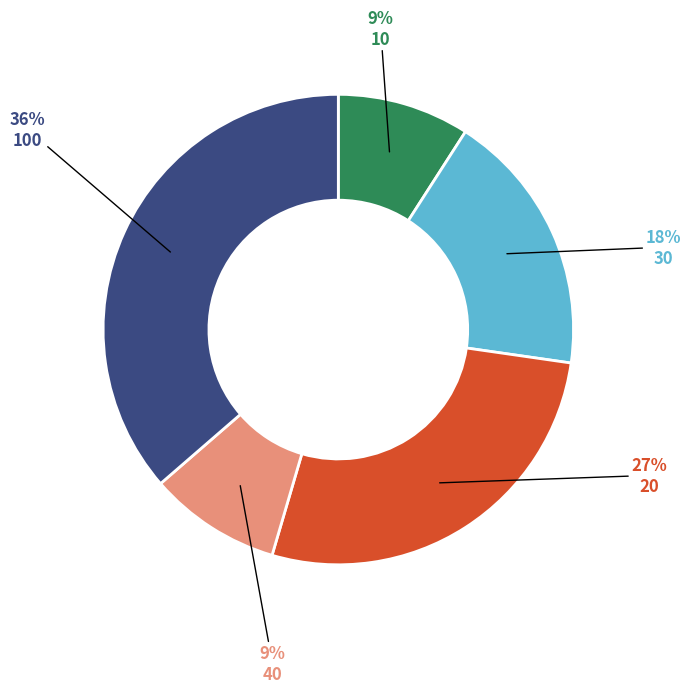

To the nearest percent, what percentage of the pie is 100?

36%